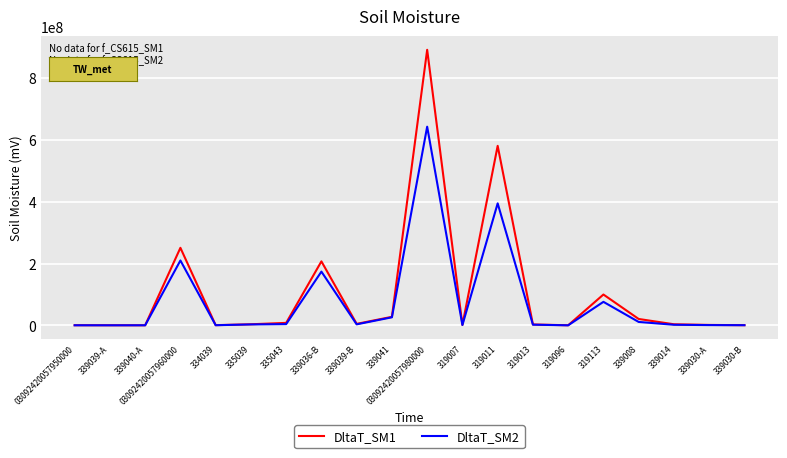

Which series has the largest range (max minus min)?

DltaT_SM1